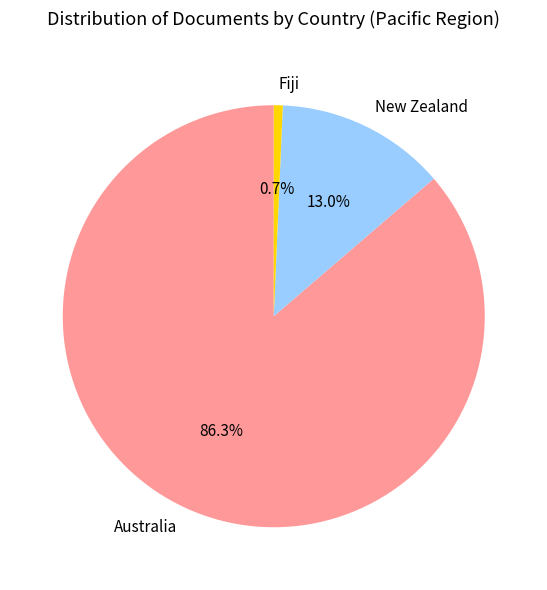

Is it true that Fiji is 11% of the pie?

False